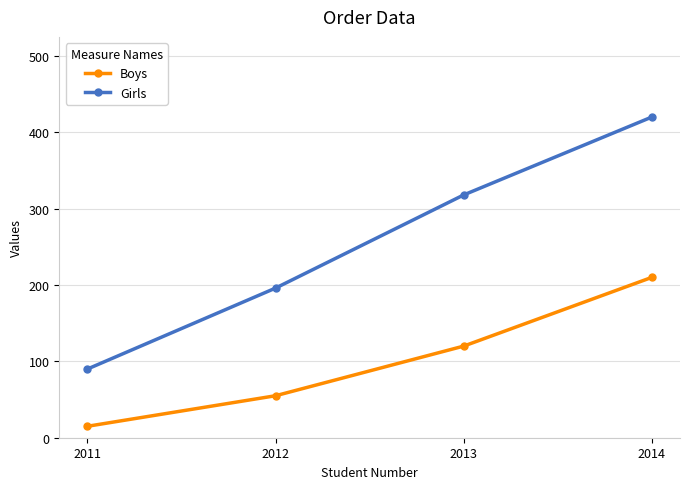

List the series in order of their overall mean, lowest first.

Boys, Girls